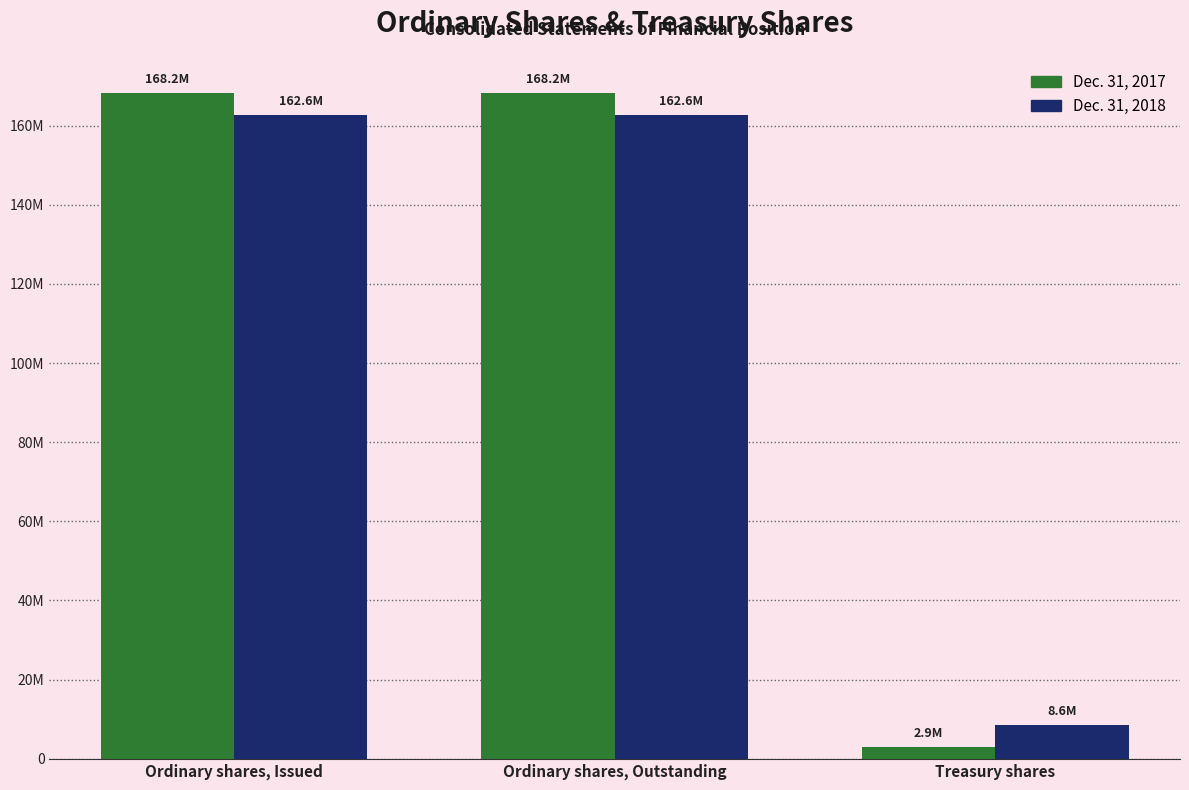

At how many categories does at least one series exceed 32341619?

2